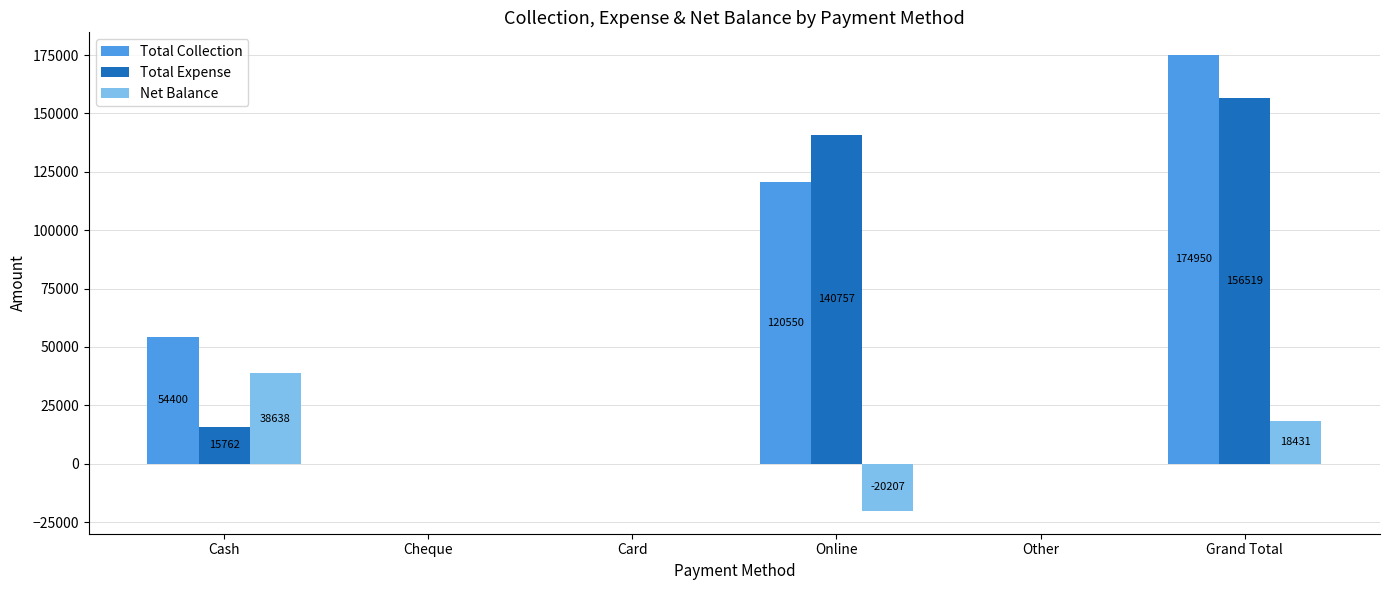

How many groups of bars are there?

6